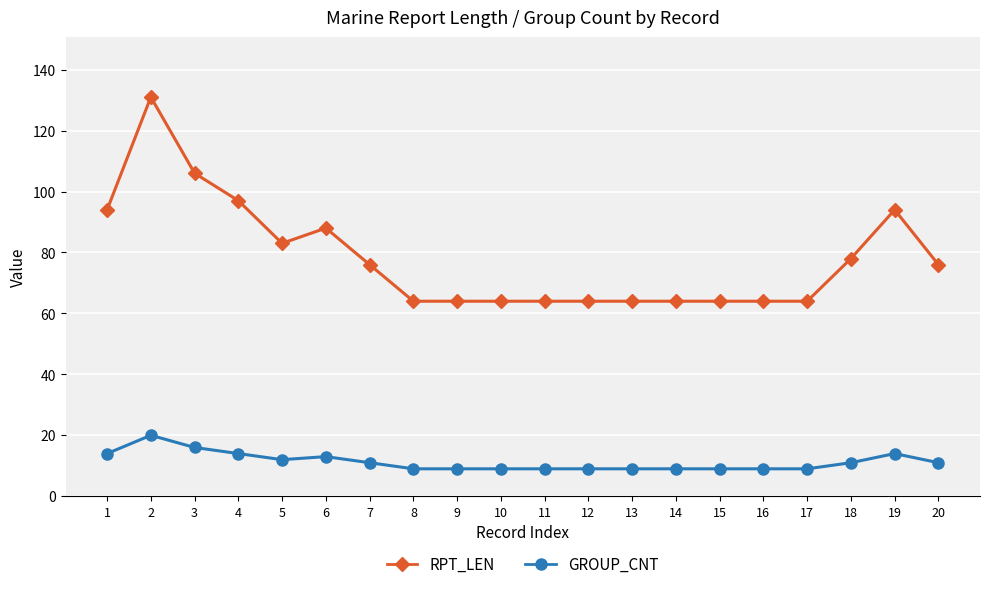

True or false: GROUP_CNT has more than 2 interior local peaks.

True